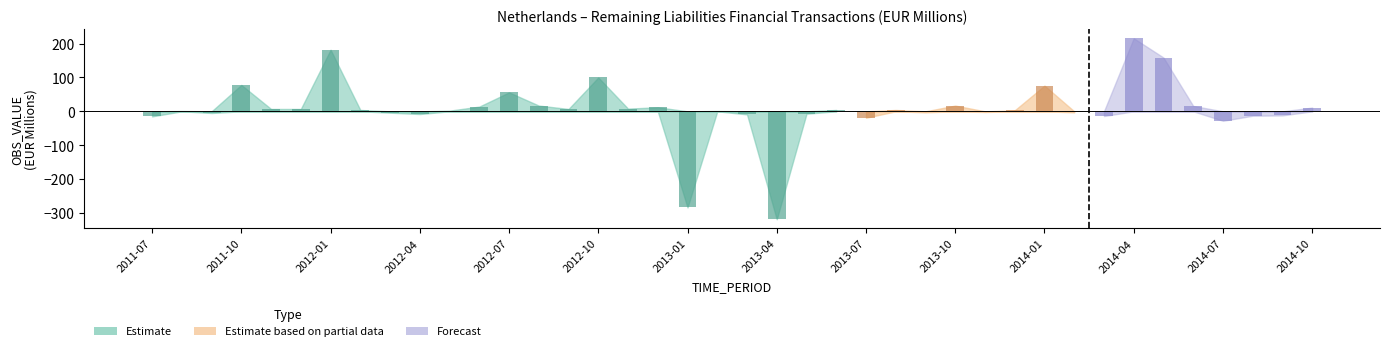

Is it true that the value at 2014-06 is 11?

False